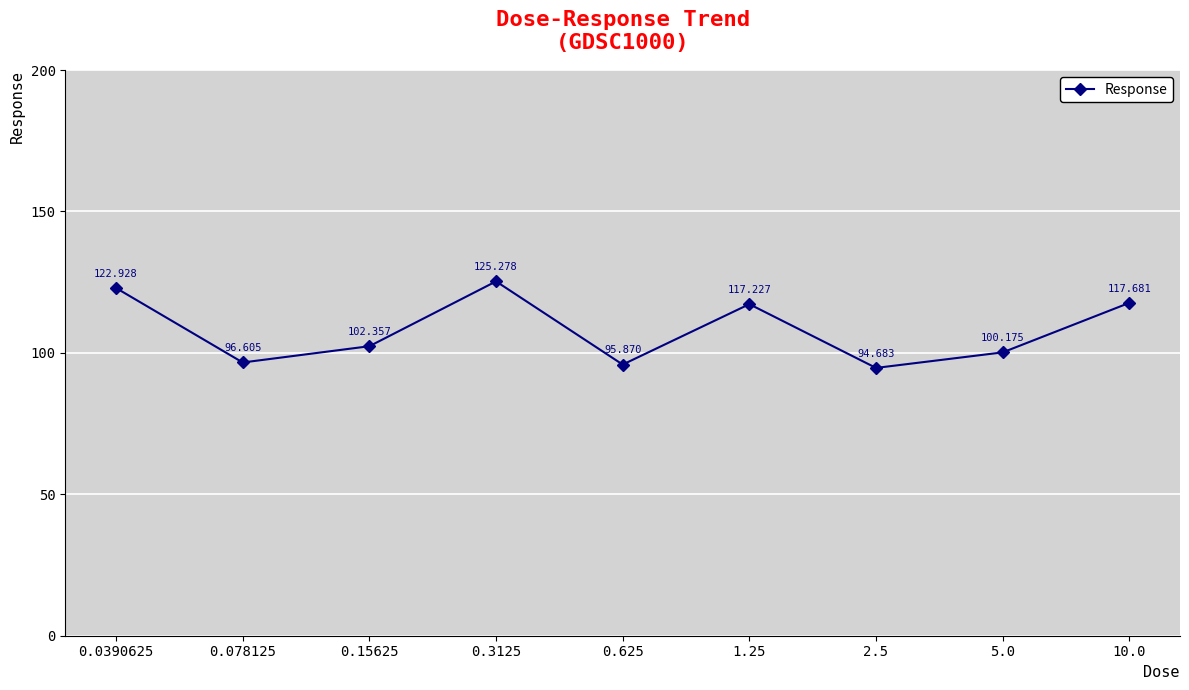

What is the ratio of the value at 1.25 to the value at 10.0?

1.0